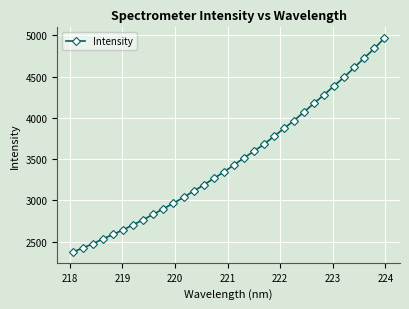

What is the difference between the maximum and minimum values?

2595.7